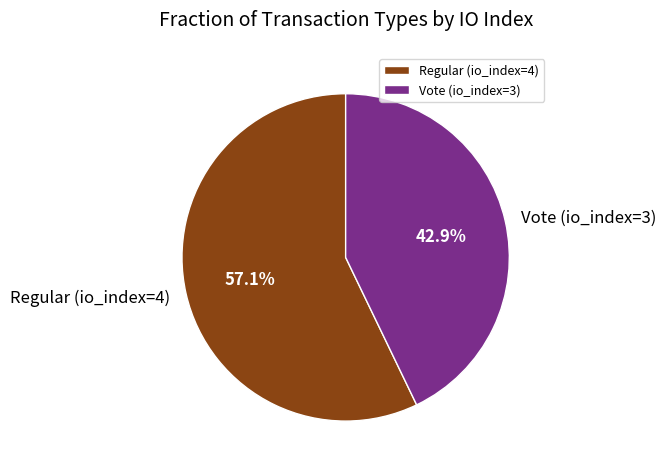

Which slice is the smallest?

Vote (io_index=3)